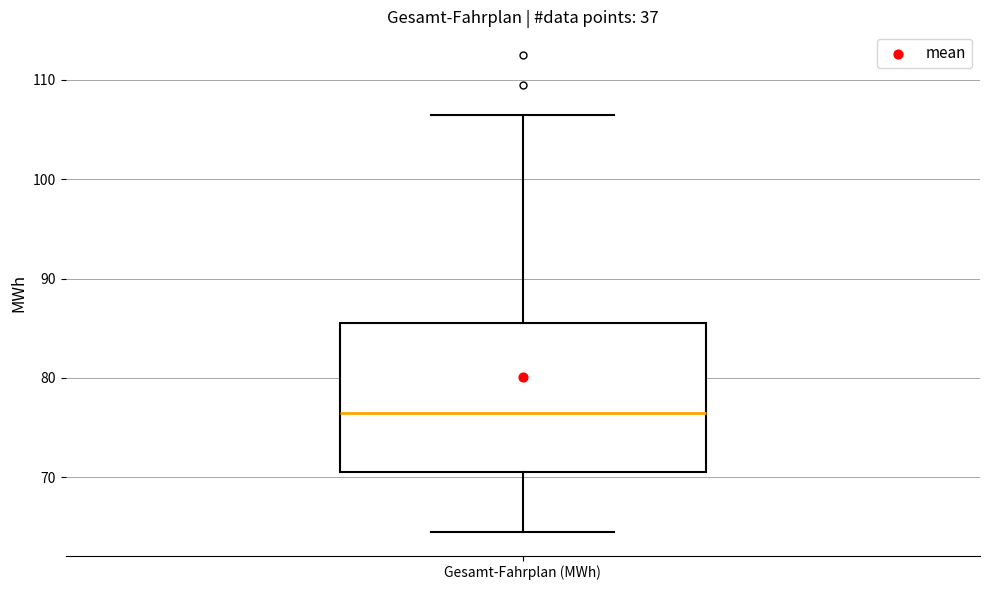

Transcribe this box plot: give where the median line is, the range the box spans, and where the two whiskers end, as read against the y-axis. The values are not printed on the chart, so give them approximately, as read against the axis.

median 77, box 71 to 86, whiskers 65 to 107